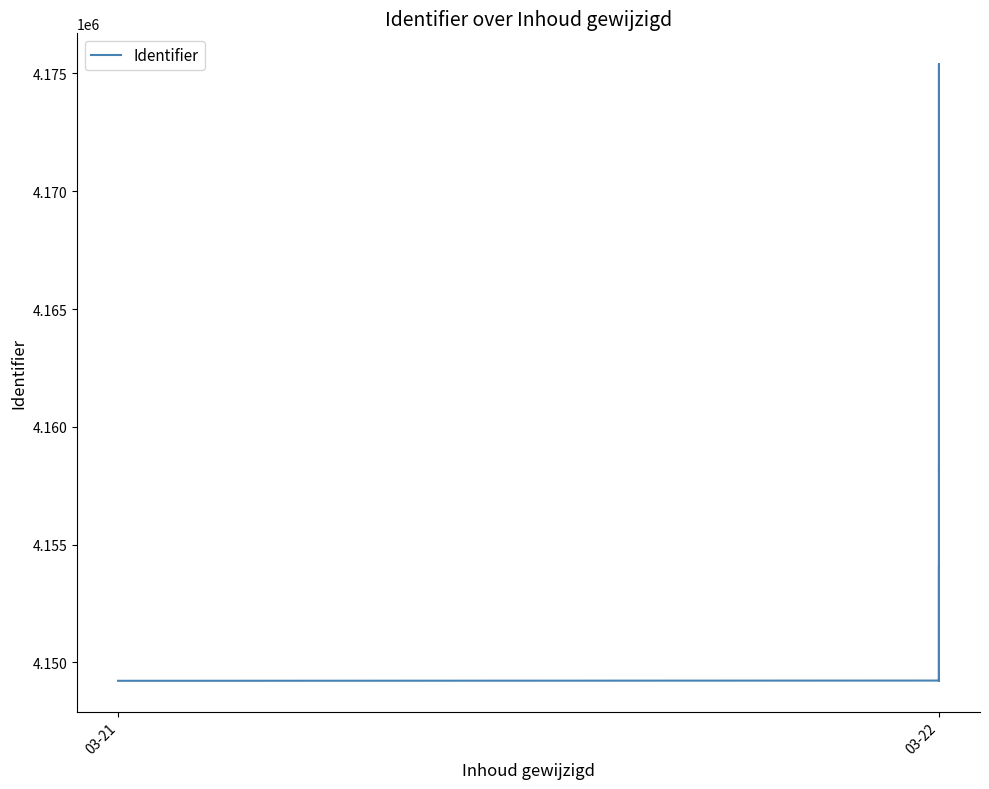

How many data points does each series have?

9